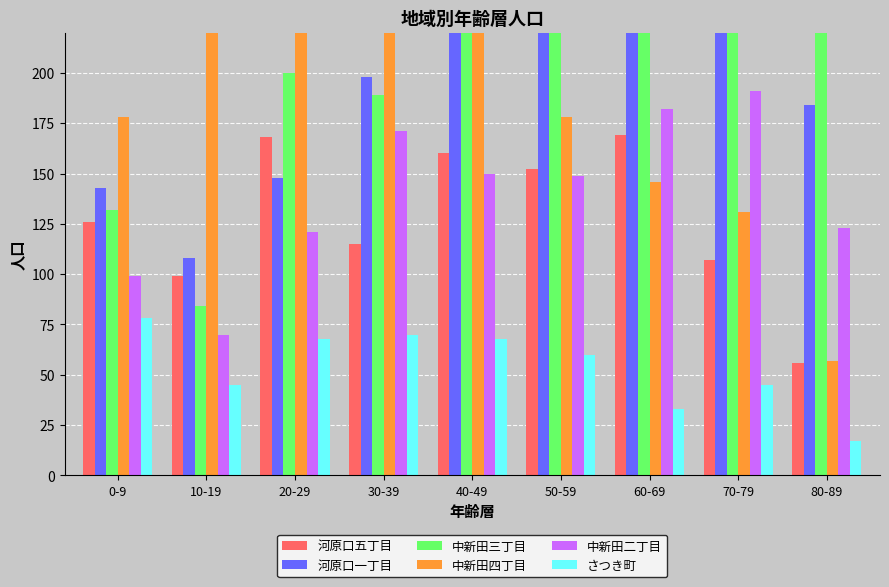

Between 40-49 and 10-19, which is larger?

40-49